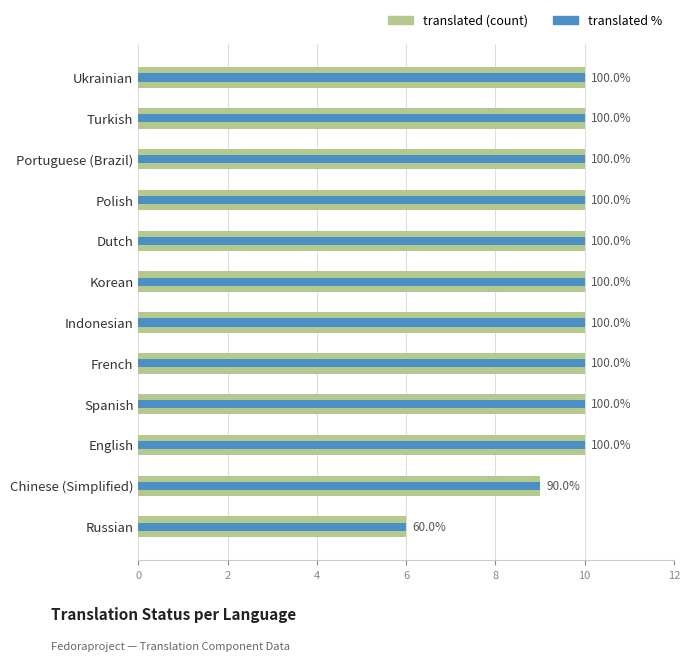

What is the greatest value displayed?

10